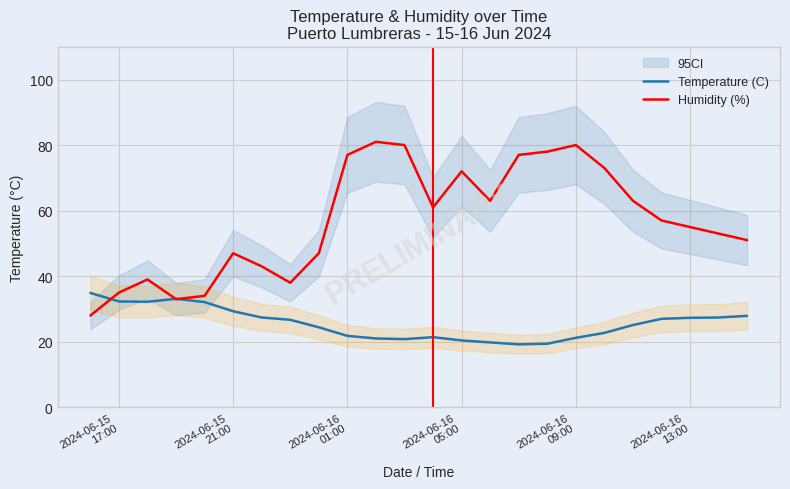

What is the maximum value for Temperature (C)?

34.9